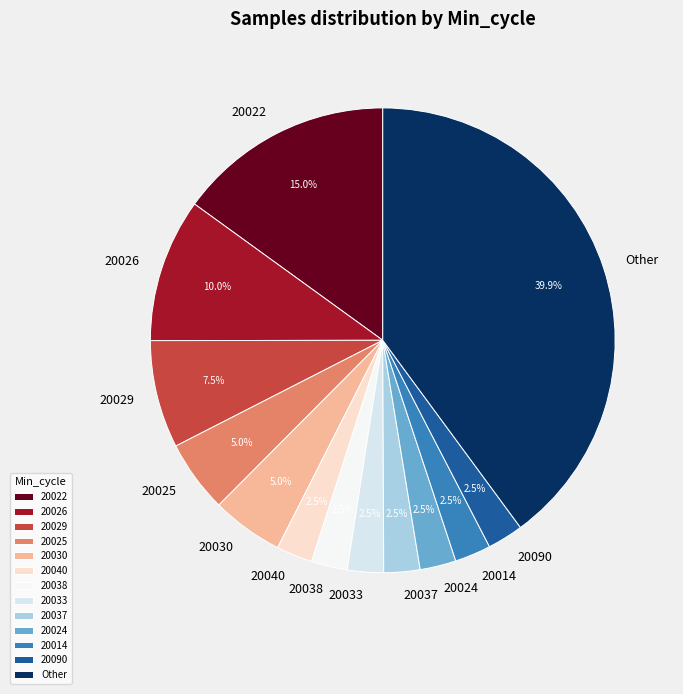

What is the ratio of the value at 20037 to the value at 20038?

1.0